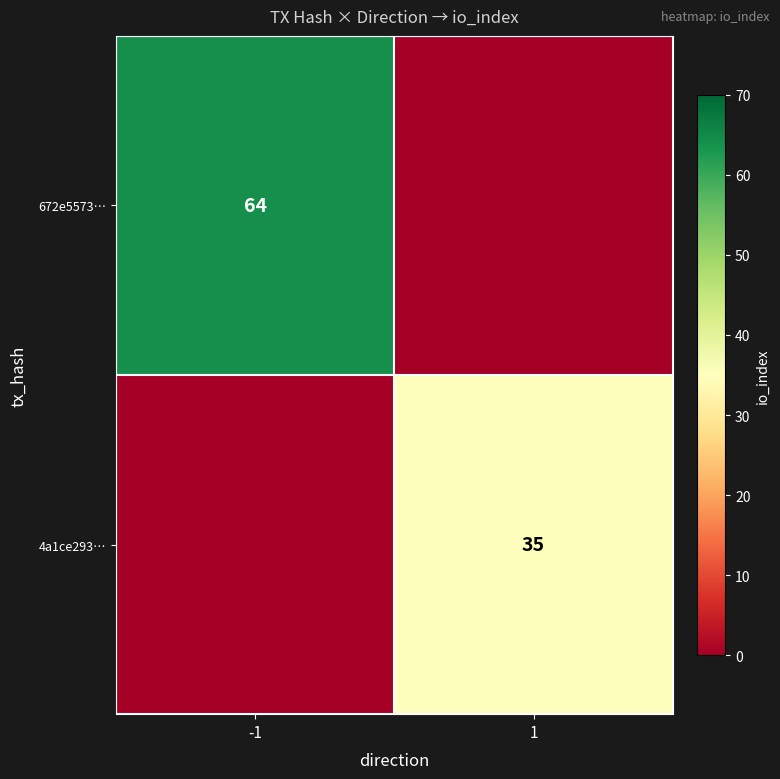

The value of 4a1ce293… at 1 is 20. True or false?

False